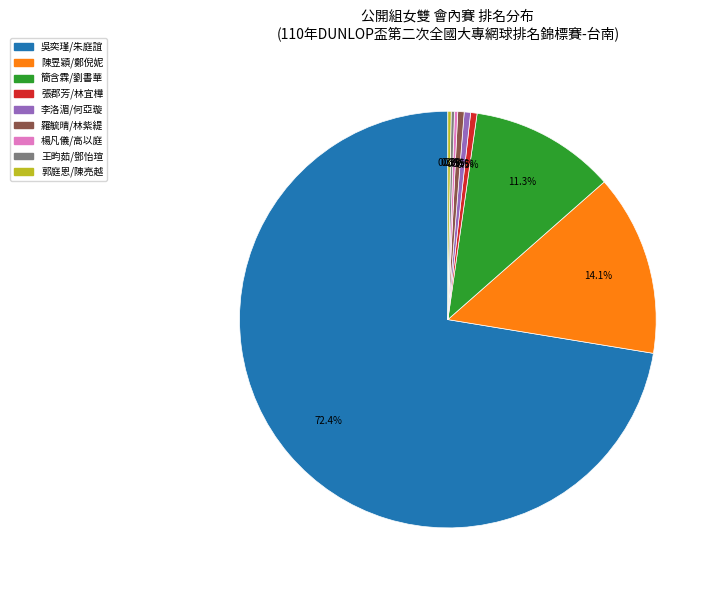

Is there any slice that represents more than half of the pie?

Yes